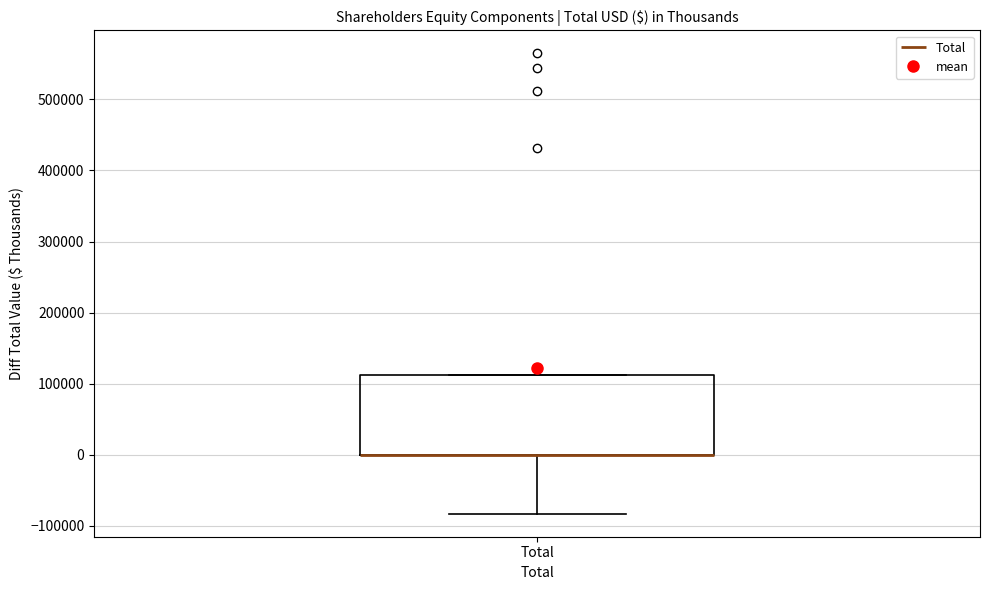

Read this box plot against the y-axis: the position of the median line, the range covered by the box, and the ends of both whiskers. The values are not printed on the chart, so give them approximately, as read against the axis.

median 0 (drawn on the box's lower edge), box 0 to 110000, whiskers -80000 to 110000